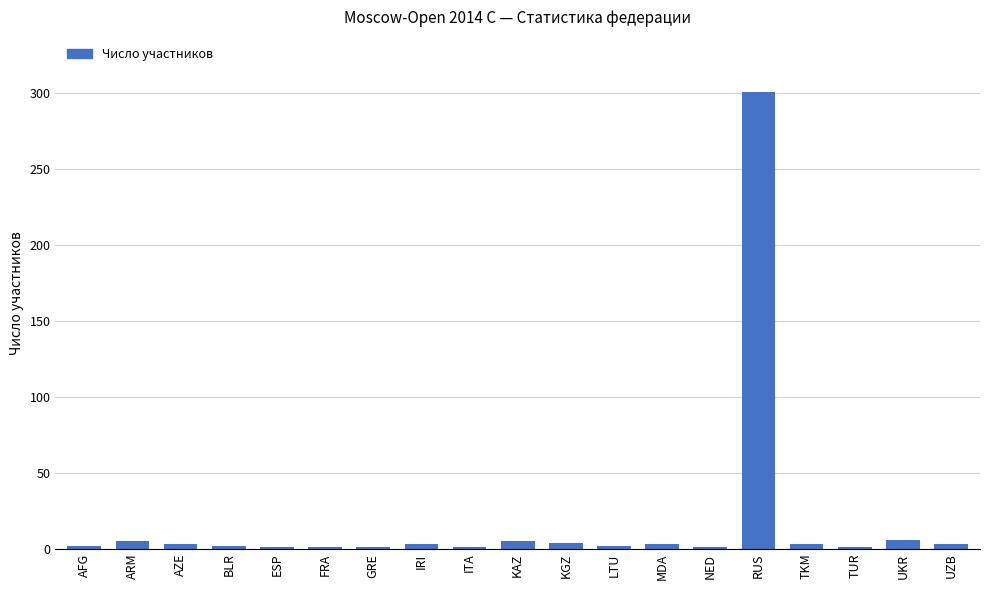

What is the maximum value shown in the chart?

301